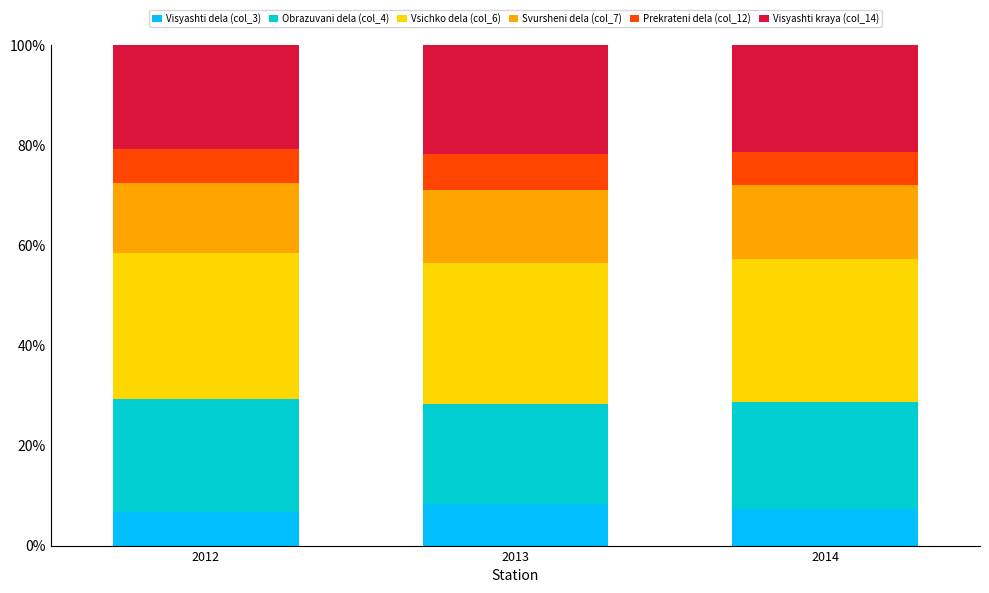

True or false: Visyashti dela (col_3) has a value of 7.4 at 2014.

True